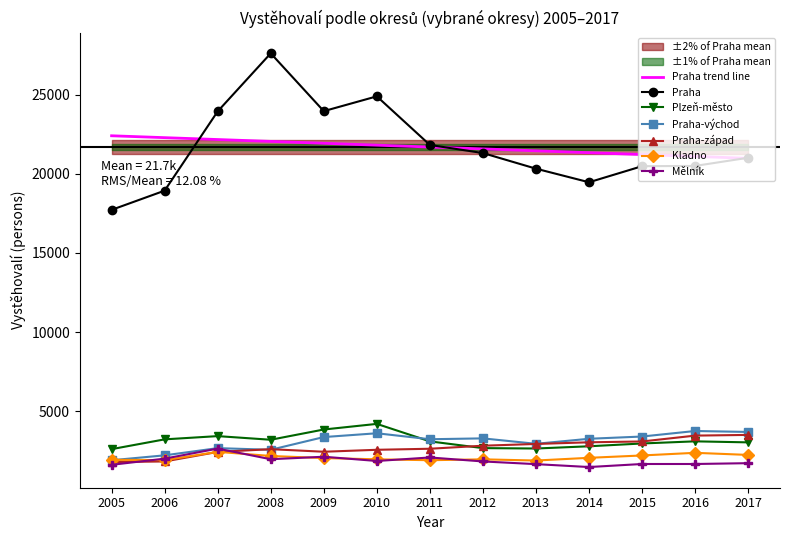

Between 2006 and 2009, which is larger?

2009